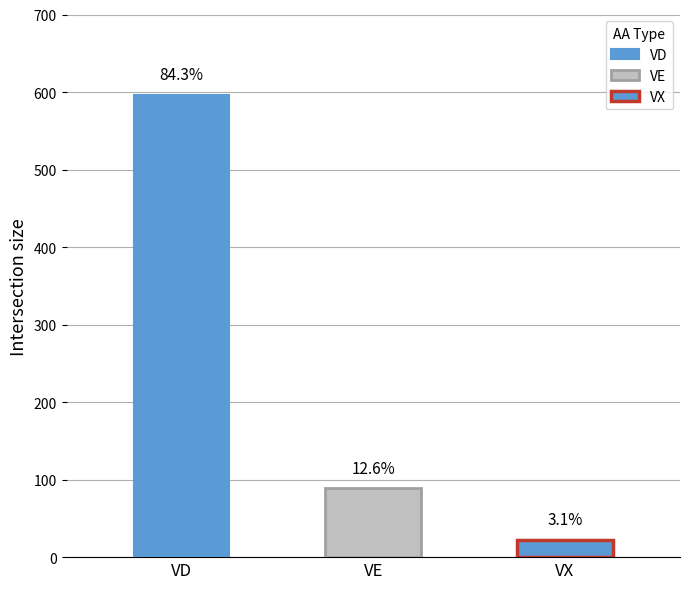

Rank the series by their maximum value, from highest to lowest.

VD, VE, VX